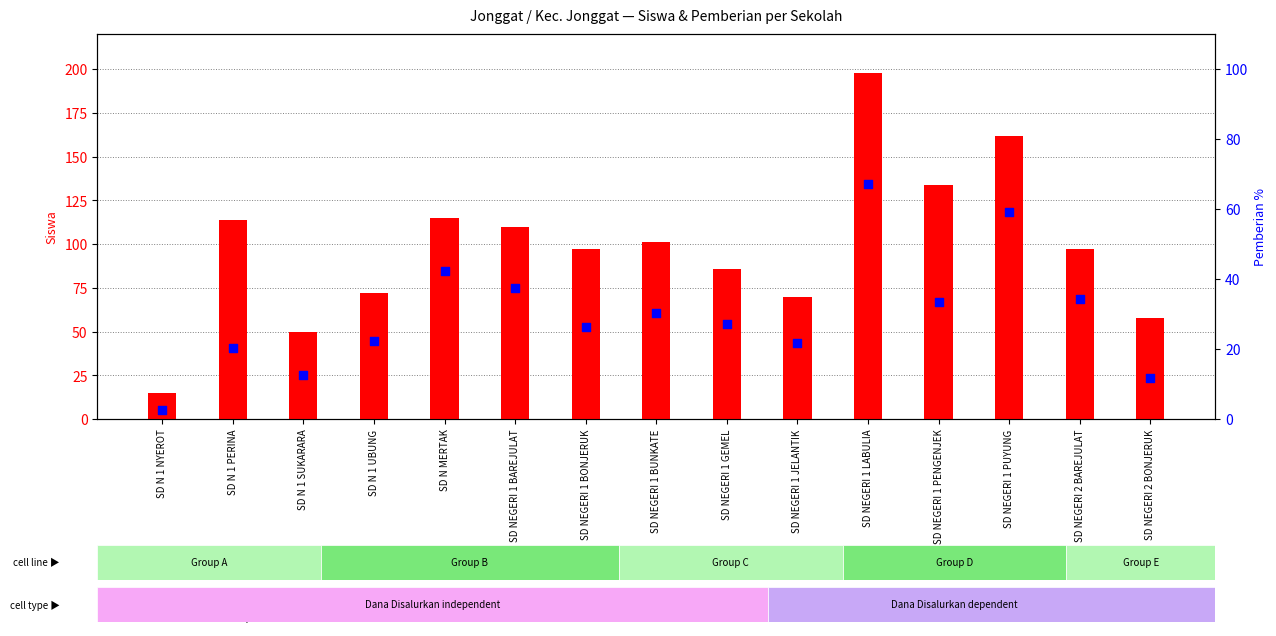

At which category is the sum across all series the highest?

SD NEGERI 1 LABULIA